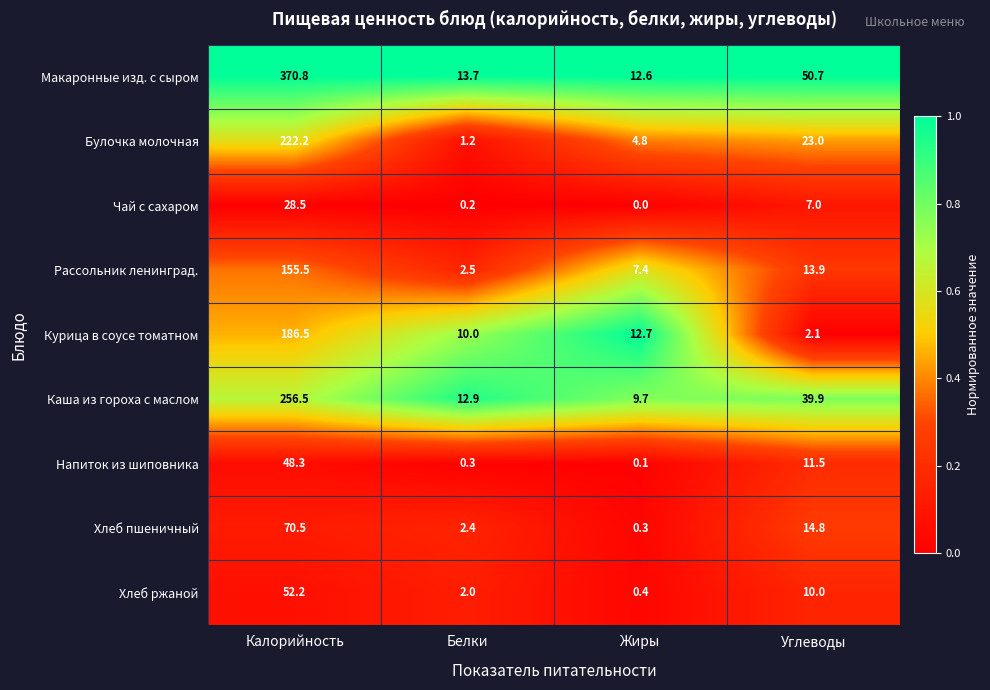

What is the total value across all series at Углеводы?

172.9